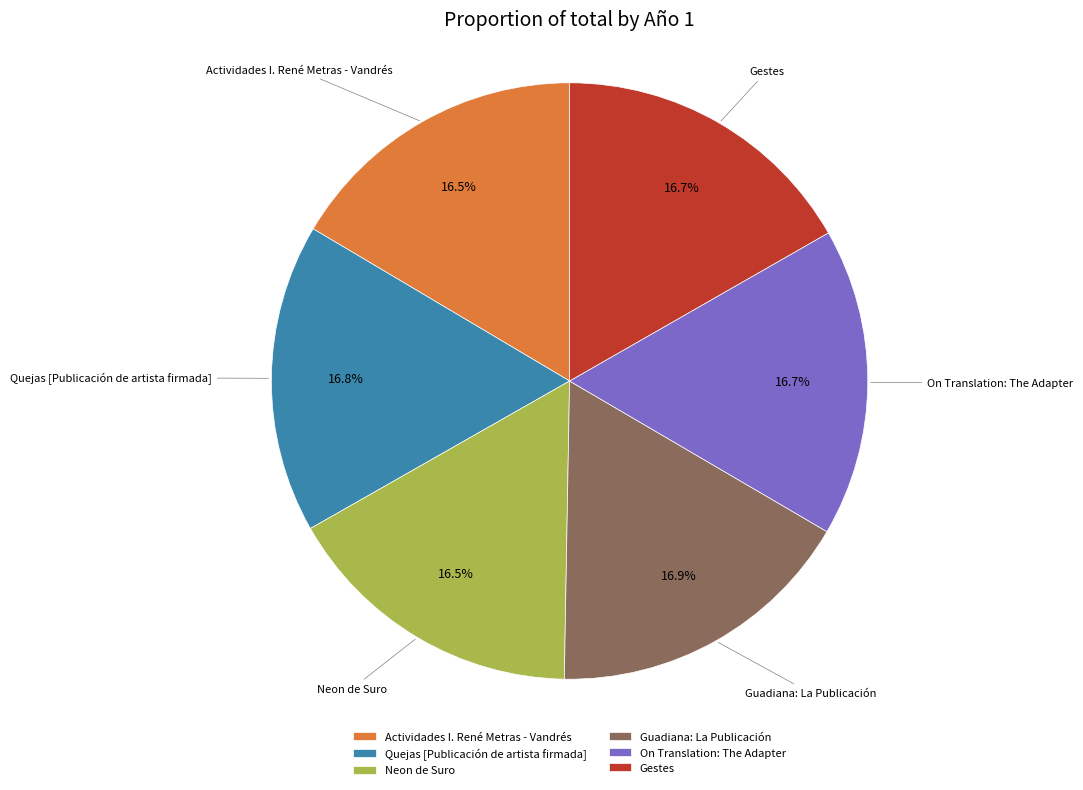

Combined, do On Translation: The Adapter and Gestes account for over 50%?

No